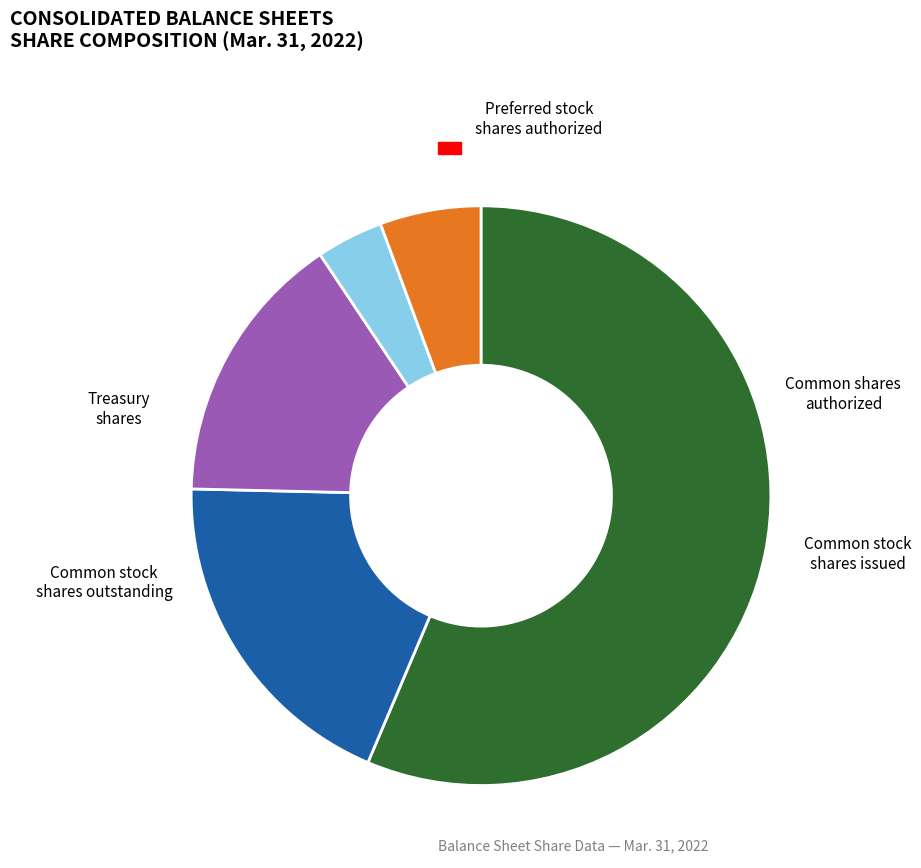

How many slices are in this pie chart?

5